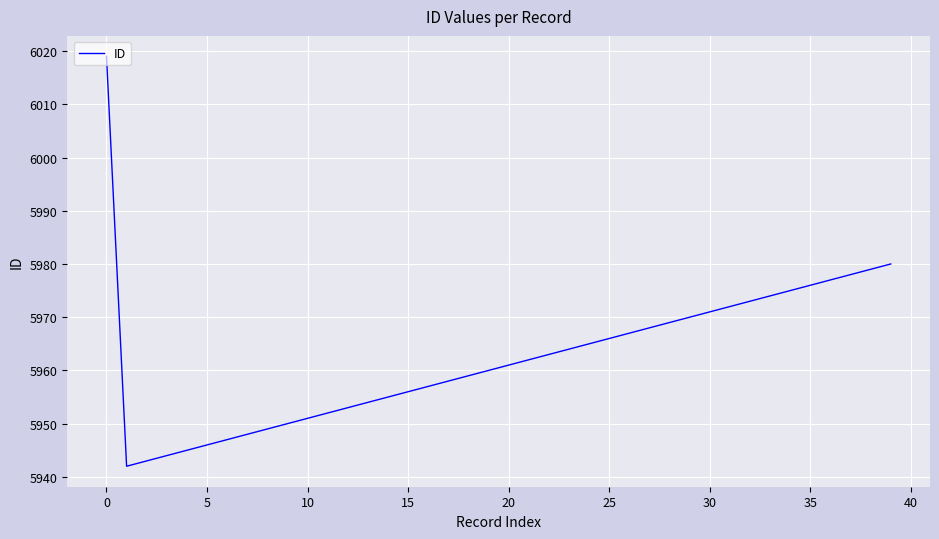

Reading right to left, list all the values displayed in this chart.

5980	5979	5978	5977	5976	5975	5974	5973	5972	5971	5970	5969	5968	5967	5966	5965	5964	5963	5962	5961	5960	5959	5958	5957	5956	5955	5954	5953	5952	5951	5950	5949	5948	5947	5946	5945	5944	5943	5942	6019